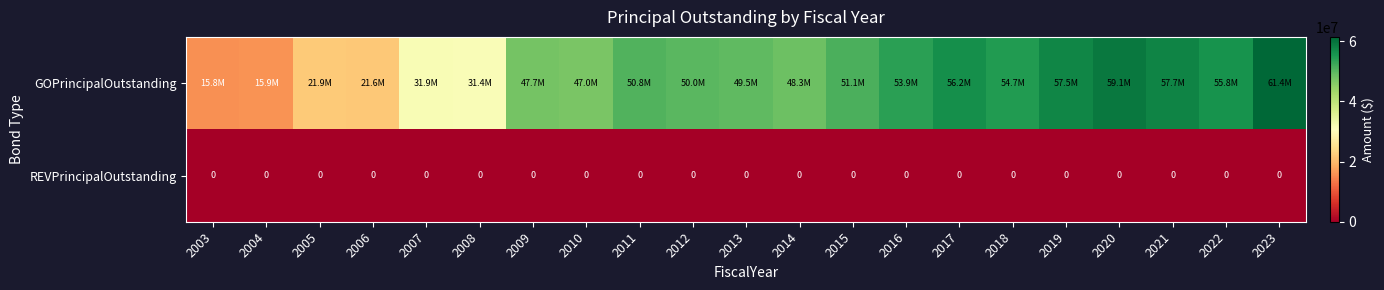

The REVPrincipalOutstanding series shows 0 at 2017. True or false?

True